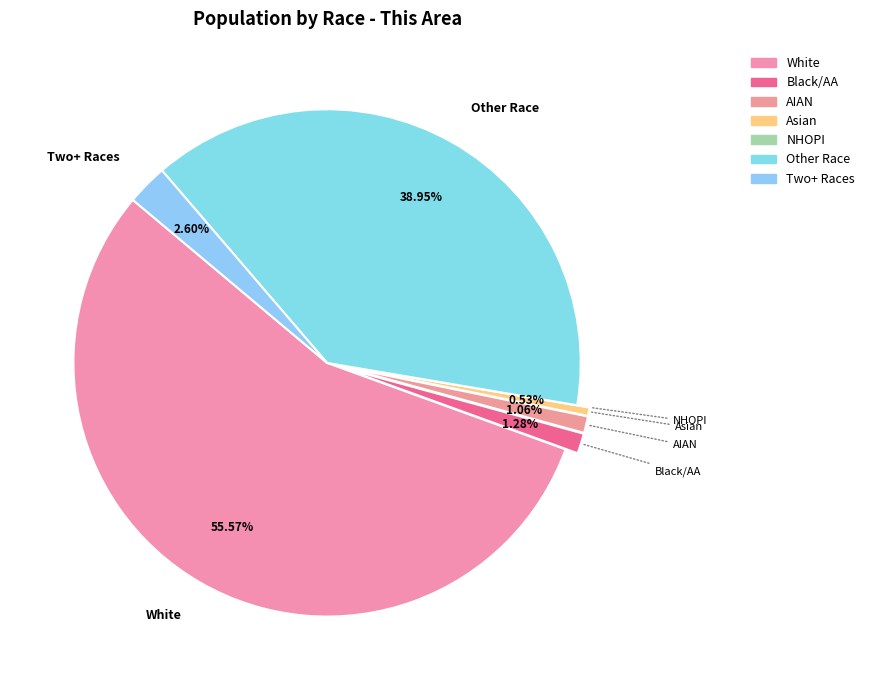

Between Other Race and White, which is larger?

White